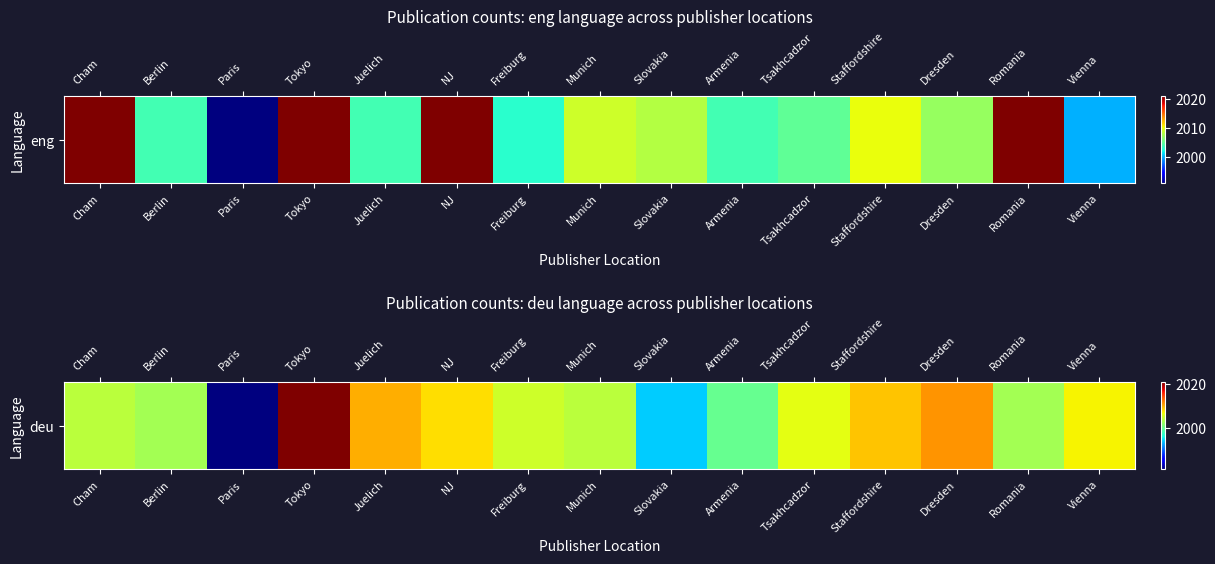

Between Slovakia and Freiburg, which is larger?

Freiburg